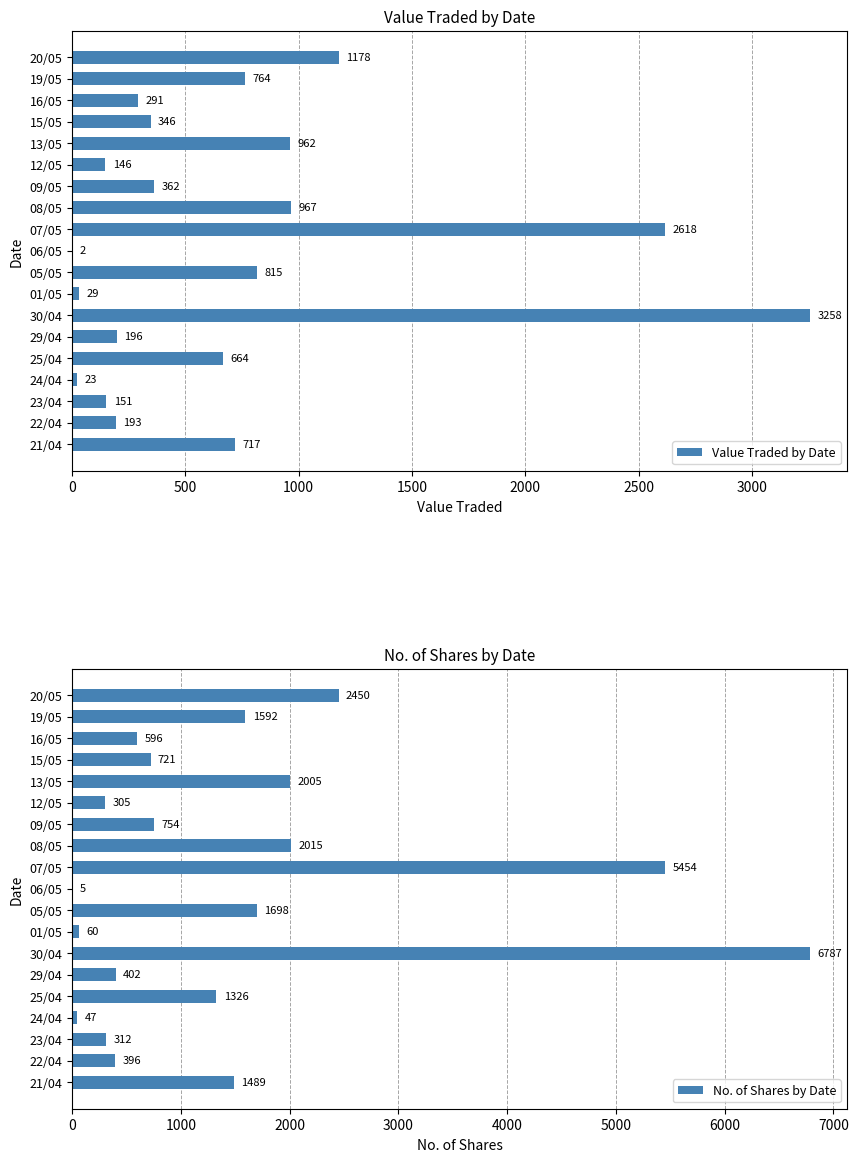

Read the Value Traded by Date value at 09/05.

362